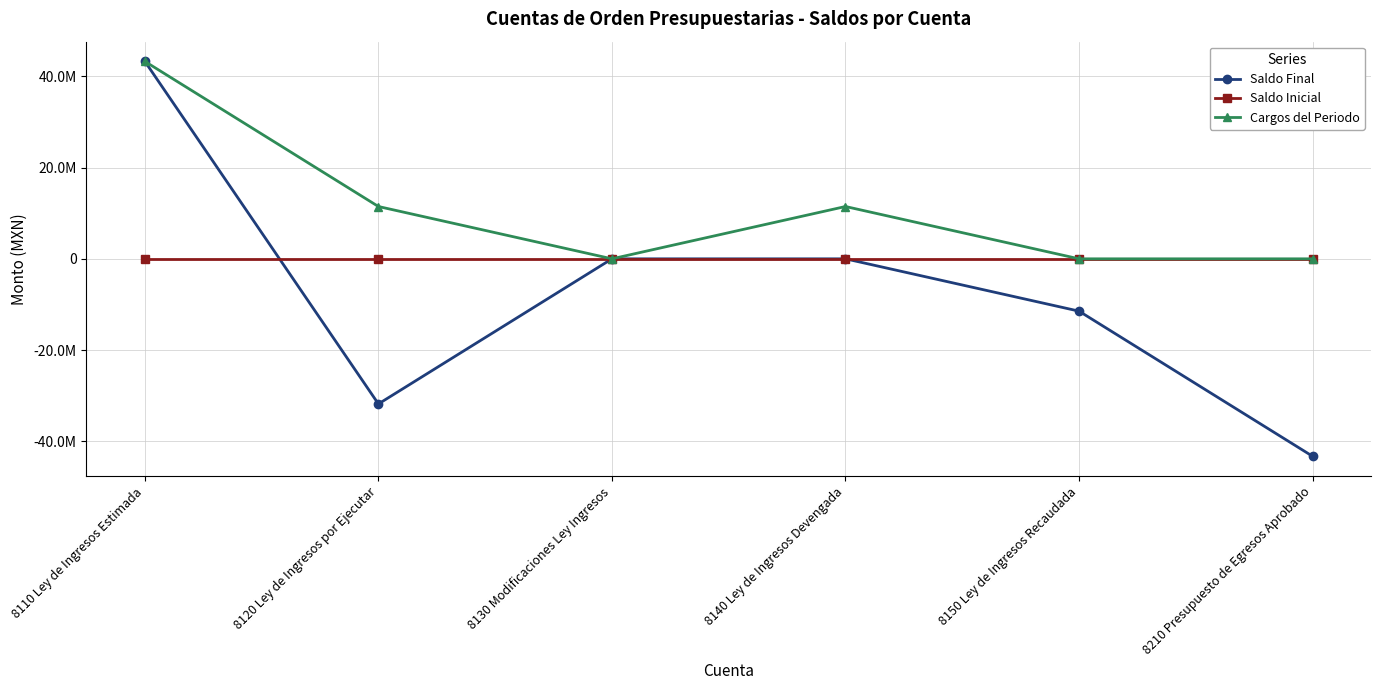

What is the smallest value displayed?

-43284453.0